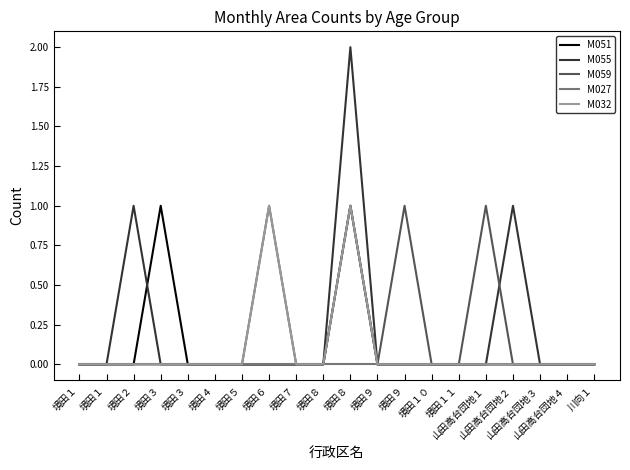

Which series has the largest total across all categories?

M055